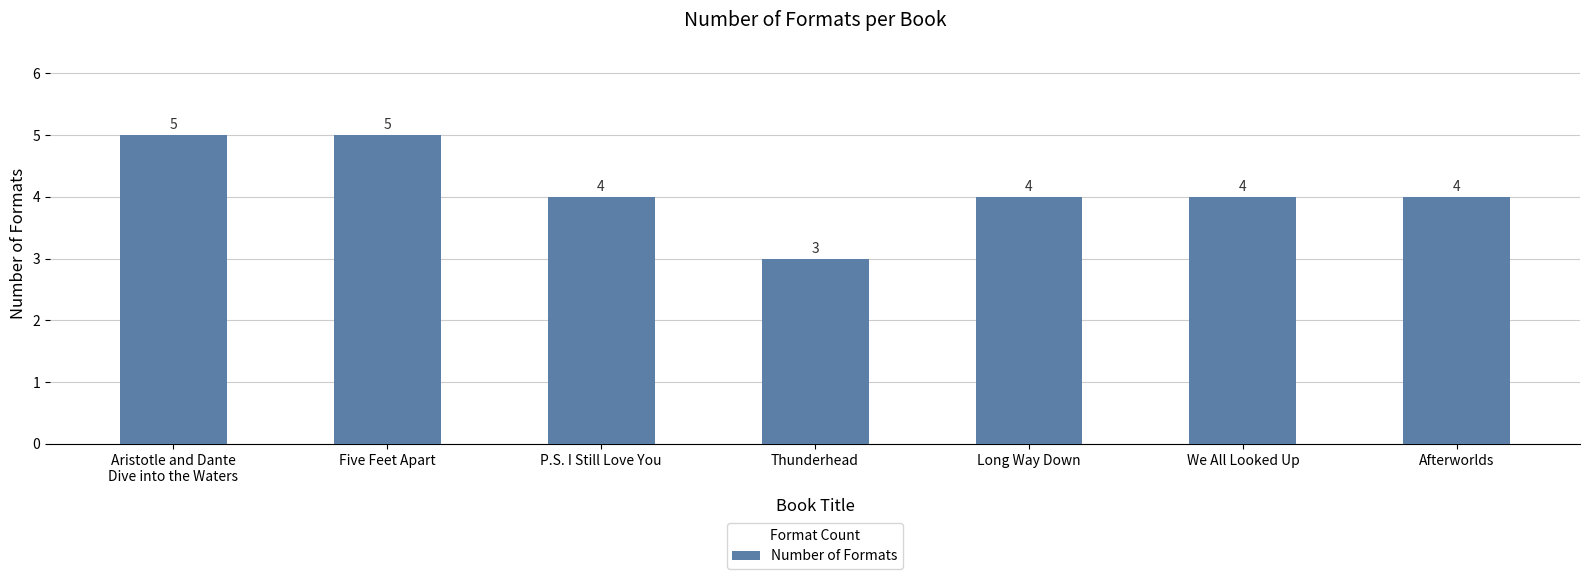

Reading right to left, extract all data points from this chart.

4	4	4	3	4	5	5